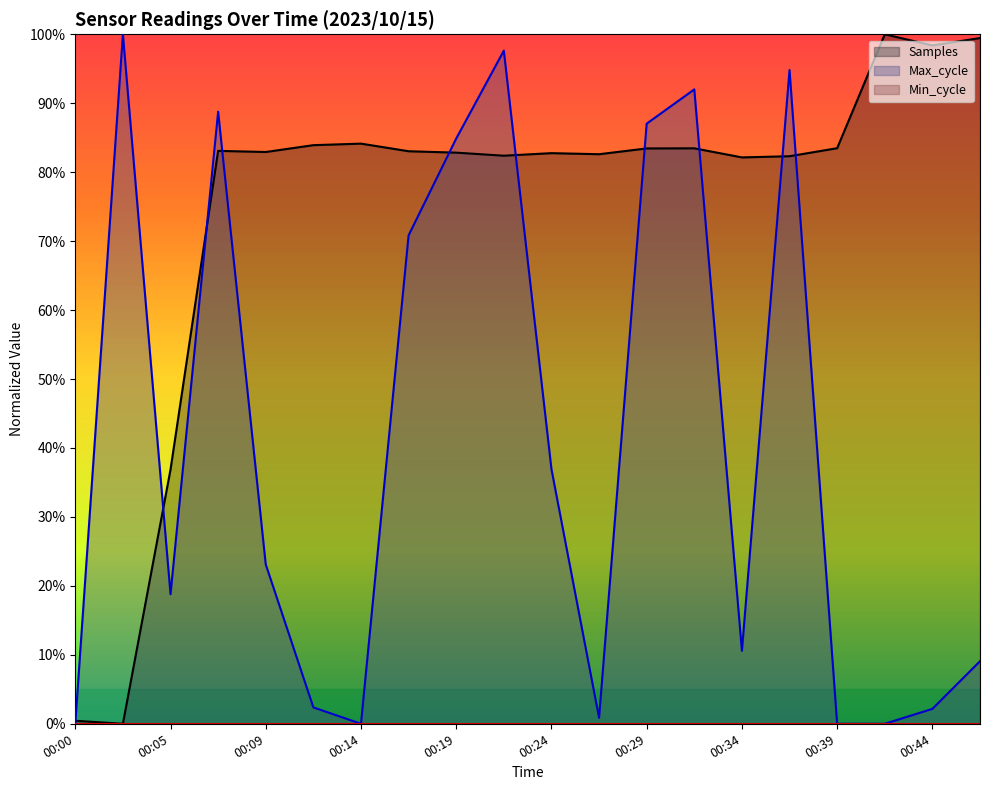

Reading right to left, what are all the values shown in this chart?

Samples: 1.0	1.0	1.0	0.8	0.8	0.8	0.8	0.8	0.8	0.8	0.8	0.8	0.8	0.8	0.8	0.8	0.8	0.4	0.0	0.0
Max_cycle: 0.1	0.0	0.0	0.0	0.9	0.1	0.9	0.9	0.0	0.4	1.0	0.8	0.7	0.0	0.0	0.2	0.9	0.2	1.0	0.0